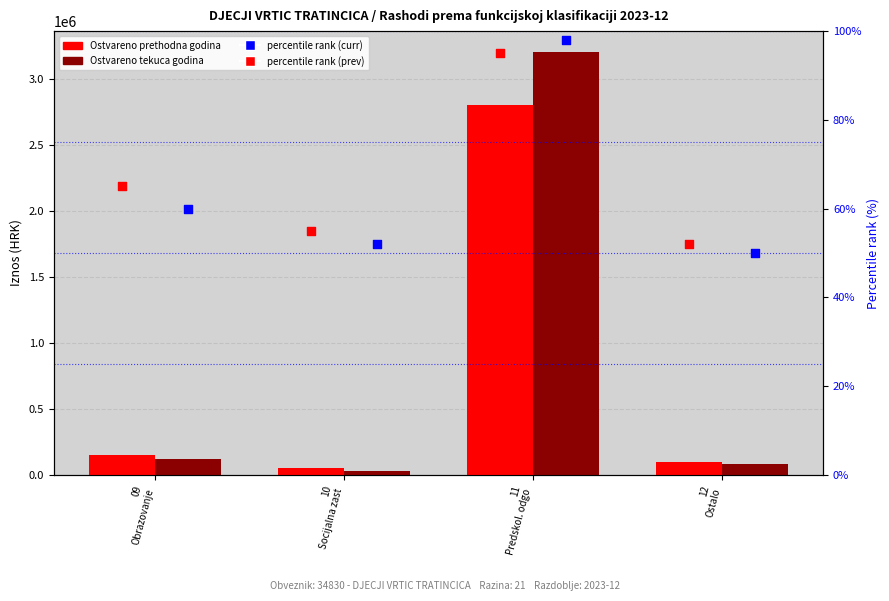

At how many categories does at least one series exceed 556300?

1